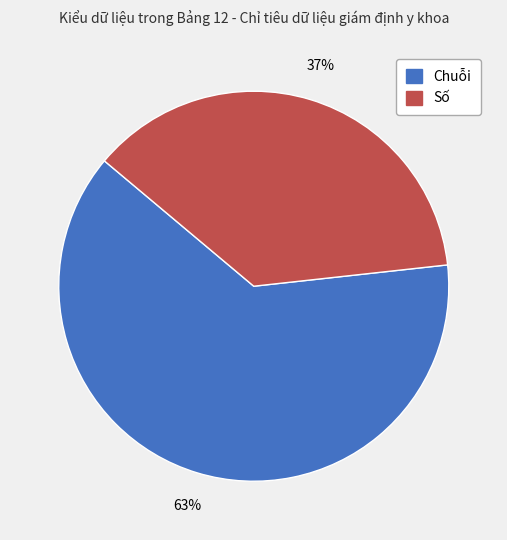

True or false: Số accounts for 37% of the total.

True